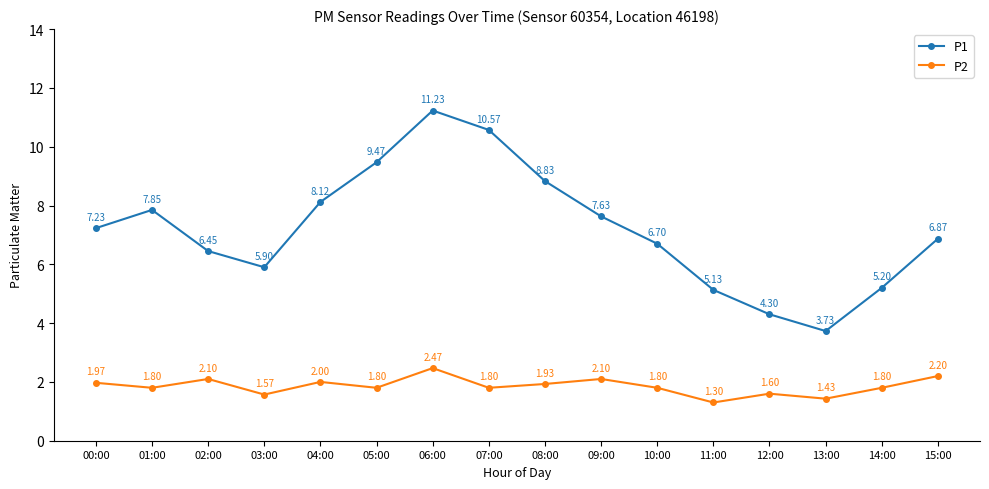

In P2, how many points are lower than both neighbors (excluding endpoints)?

6